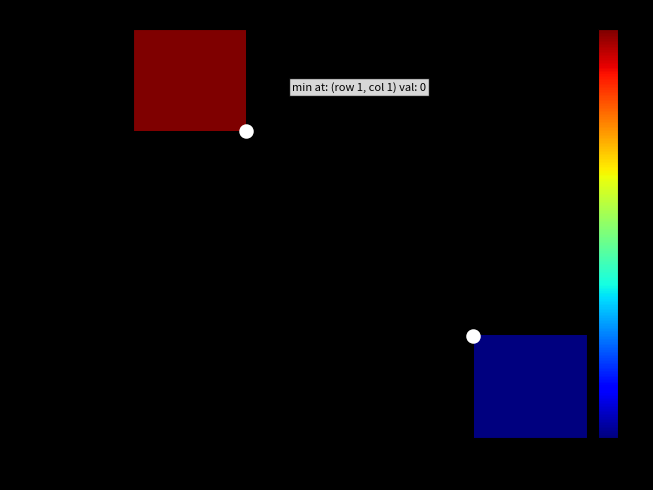

Between direction=1 and direction=-1, which is larger?

direction=-1